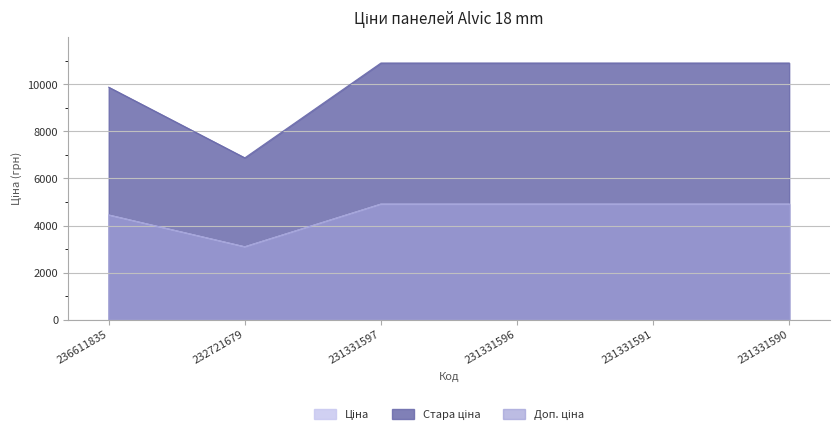

At which category is the sum across all series the highest?

231331597